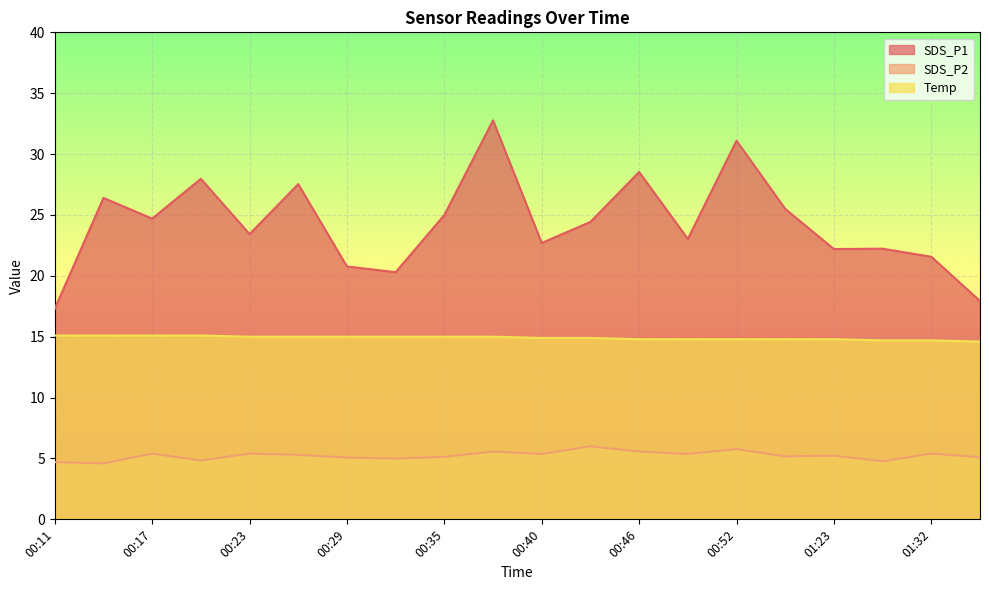

Where is SDS_P2 nearest to the value 5?

00:32